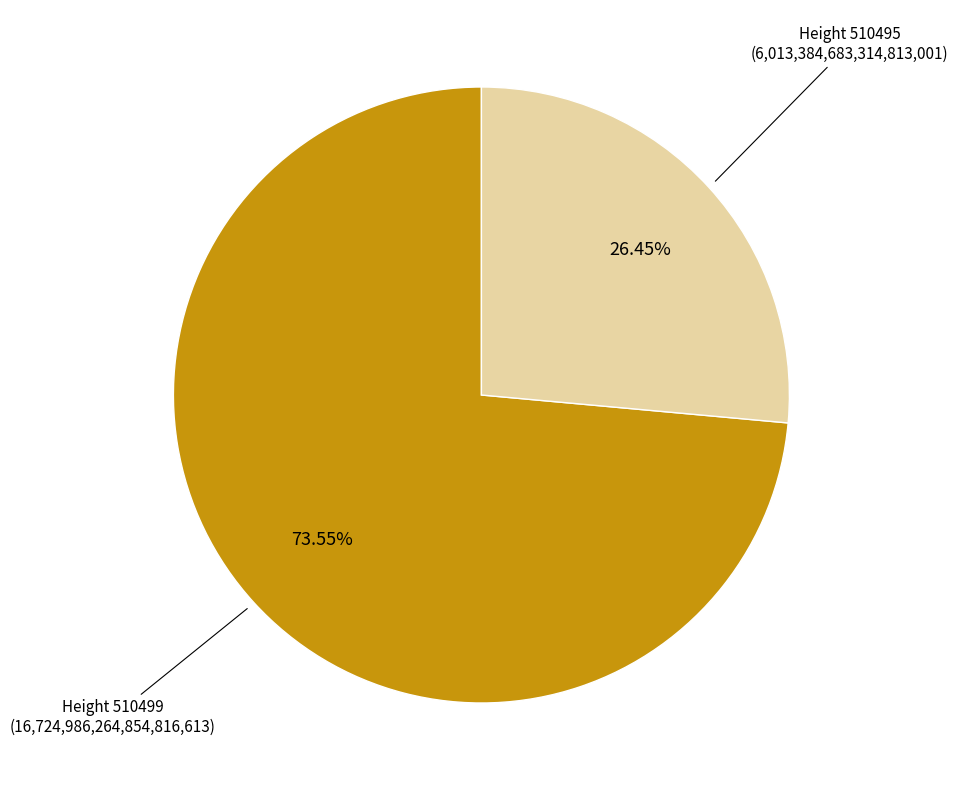

What is the largest slice in the pie chart?

Height 510499